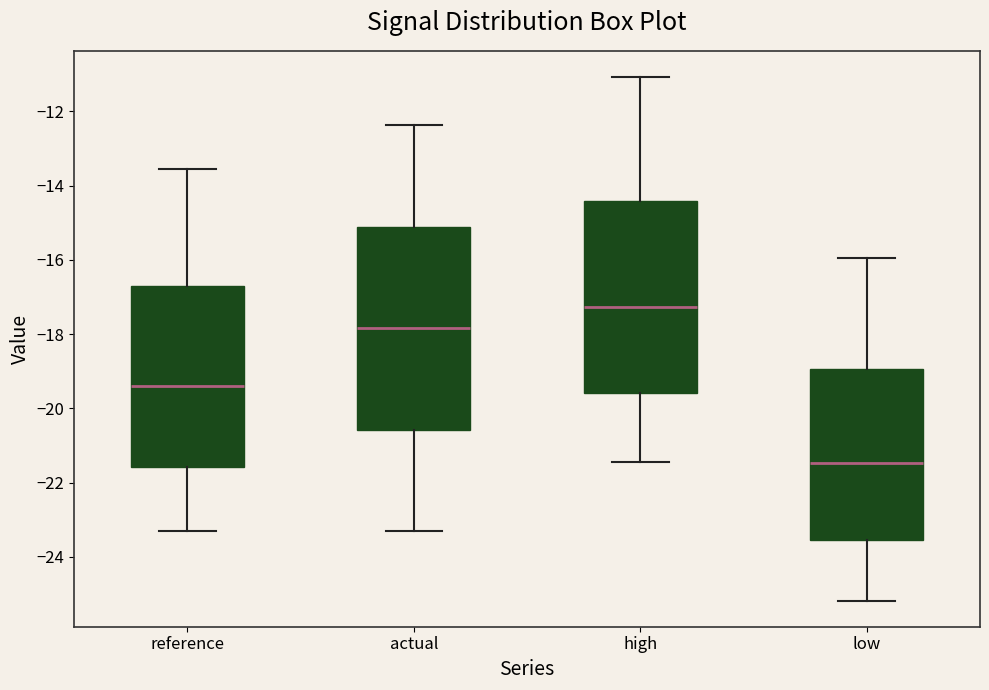

Reading left to right, transcribe this box plot: for each box, give where its median line is, the range the box spans, and where its two whiskers end, as read against the y-axis. The values are not printed on the chart, so give them approximately, as read against the axis.

reference: median -19.4, box -21.6 to -16.8, whiskers -23.4 to -13.6
actual: median -17.8, box -20.6 to -15.2, whiskers -23.4 to -12.4
high: median -17.2, box -19.6 to -14.4, whiskers -21.4 to -11.0
low: median -21.4, box -23.6 to -19.0, whiskers -25.2 to -16.0